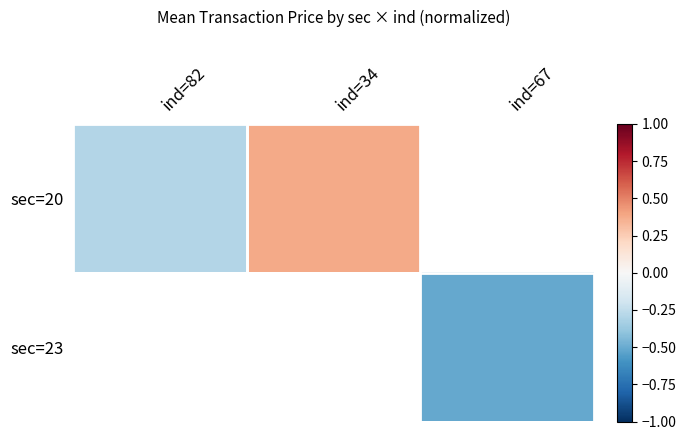

At which category does the chart reach its minimum across all series?

ind=82